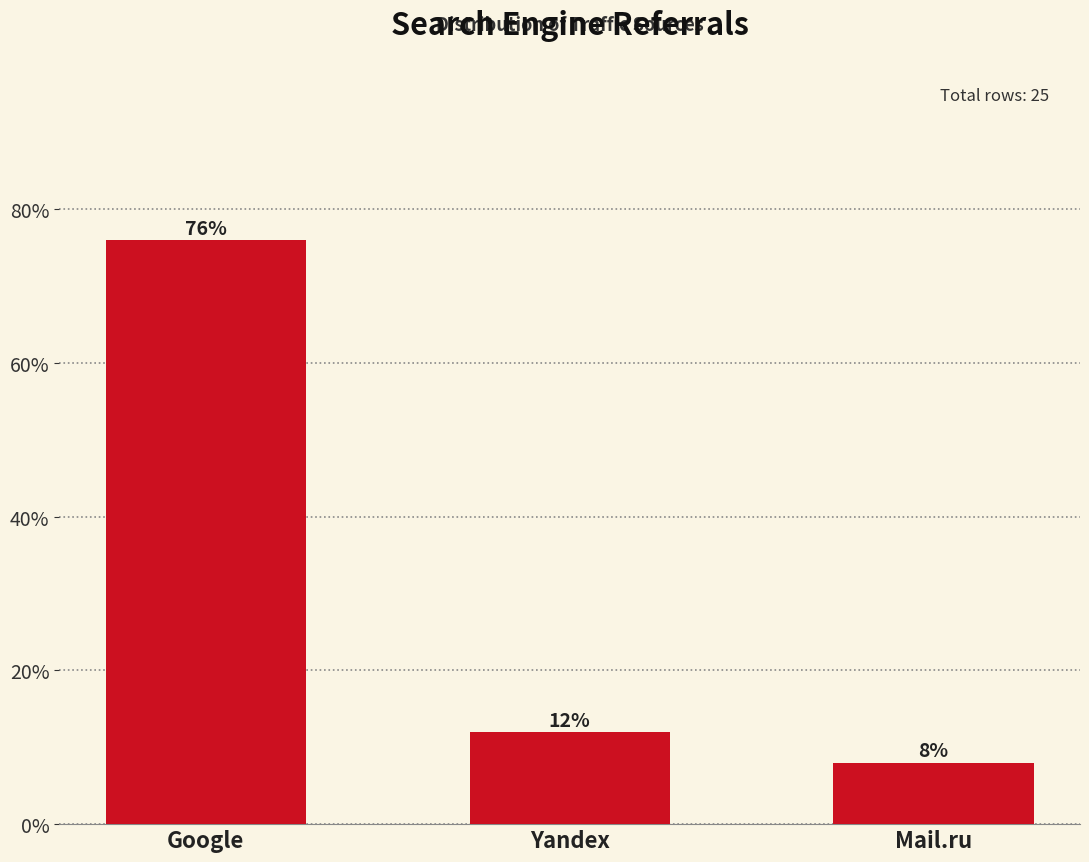

Reading left to right, transcribe all the data shown in this chart.

76	12	8